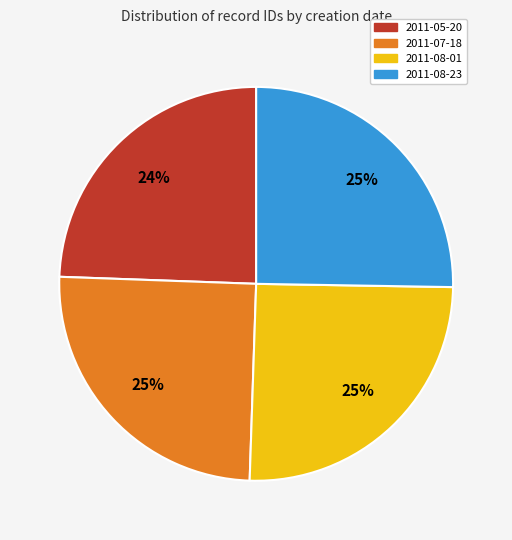

Which category has the smallest portion of the pie?

2011-05-20